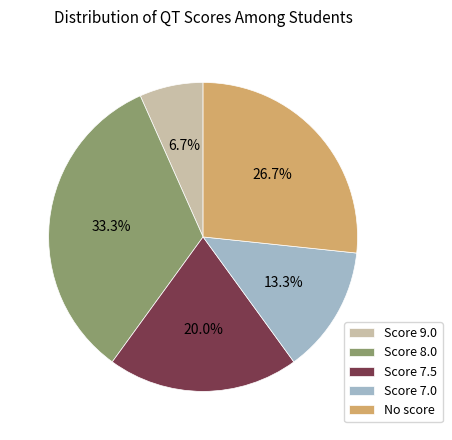

What is the total percentage of Score 8.0 and No score?

60.0%